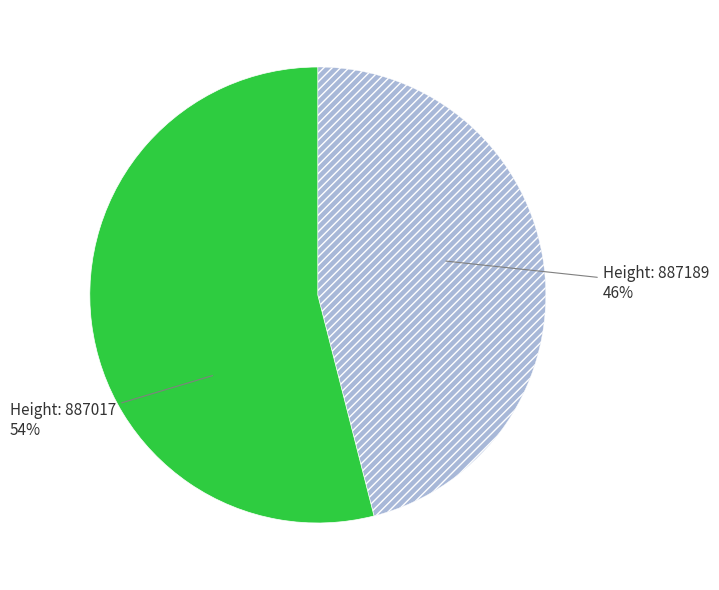

To the nearest percent, what is the average slice percentage?

50%